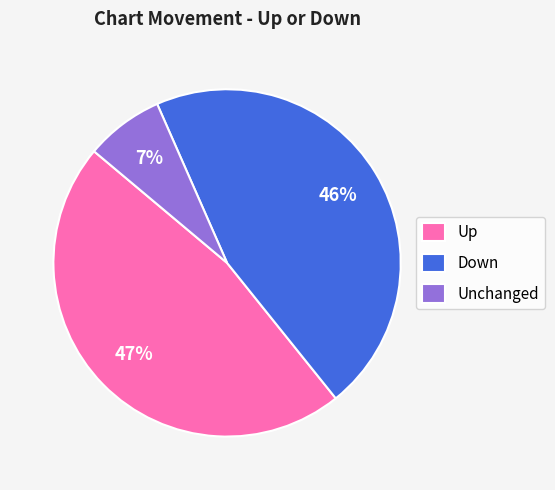

To the nearest percent, what is the combined percentage of Unchanged and Down?

53%